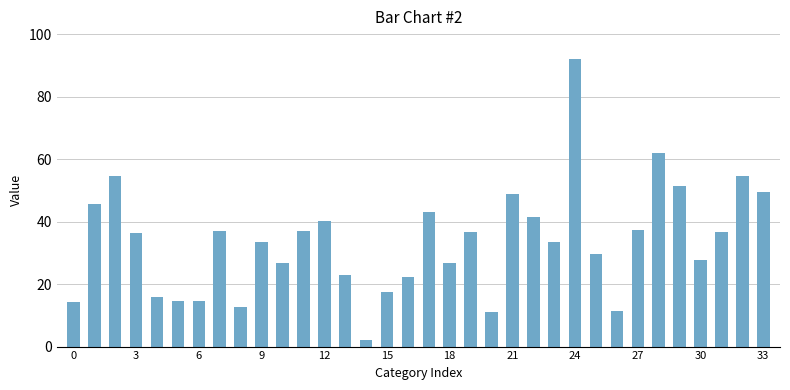

What is the sum of all values?

1140.5